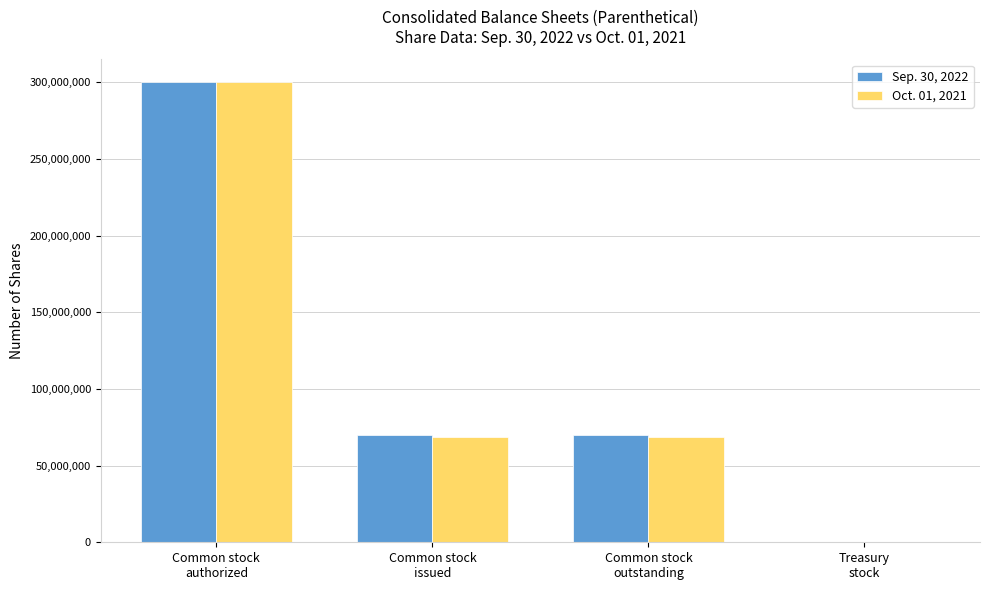

What value does the Oct. 01, 2021 series have at Common stock
outstanding, to the nearest 50?

68854000